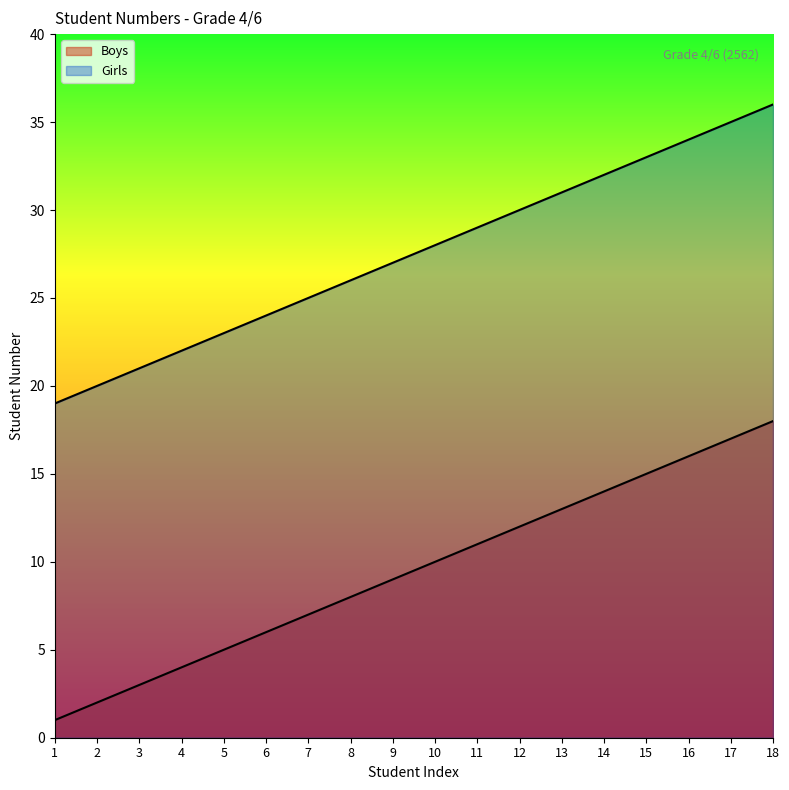

At 9, list the series in order from largest to smallest.

Girls, Boys